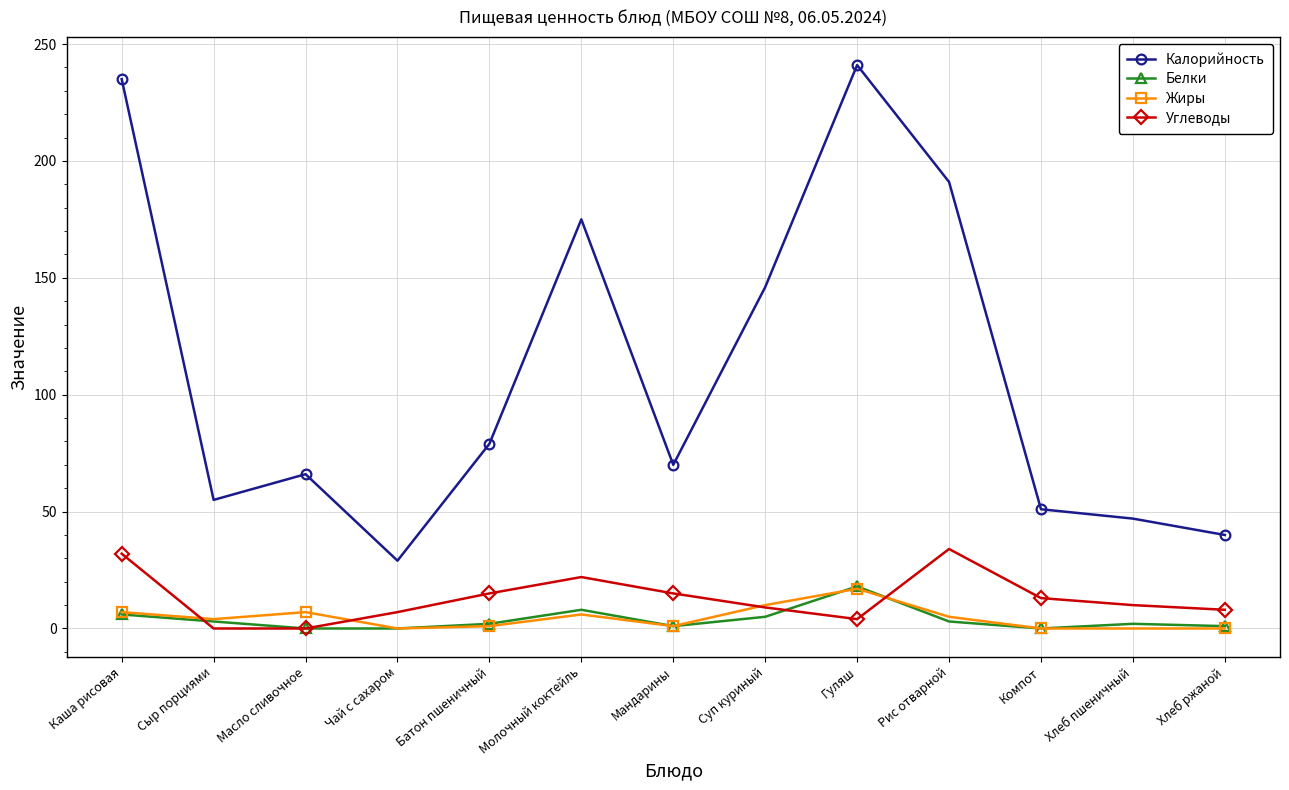

Which series has the largest range (max minus min)?

Калорийность